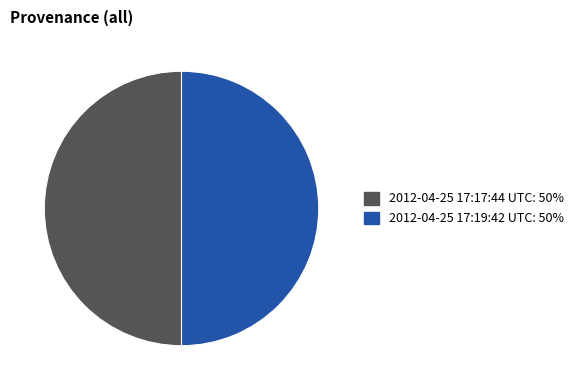

Do 2012-04-25 17:17:44 UTC and 2012-04-25 17:19:42 UTC together represent more than half of the pie?

Yes